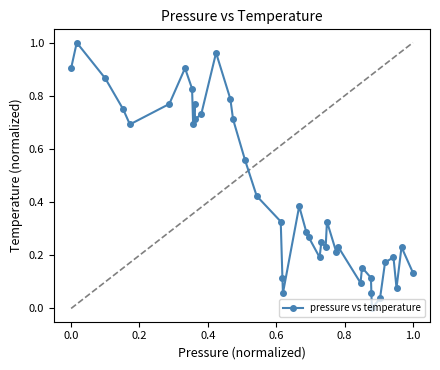

True or false: the data has more than 2 interior local peaks.

True